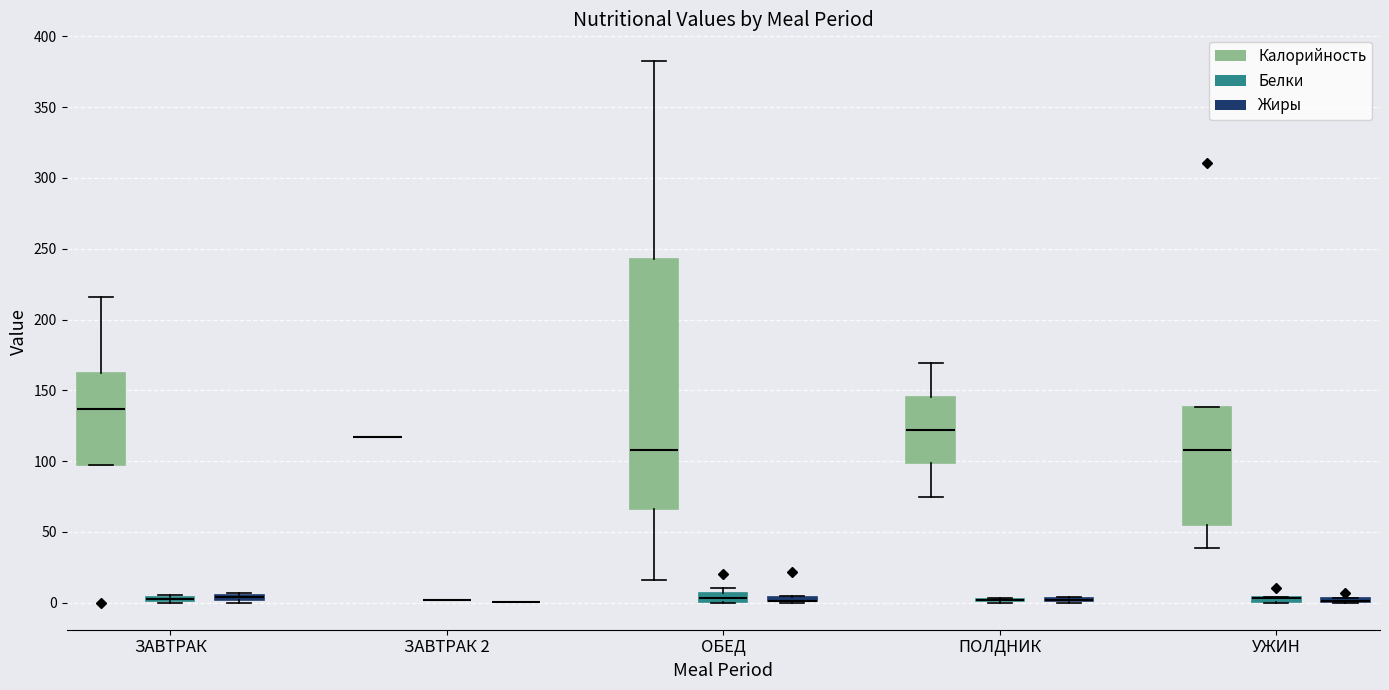

Comparing the boxes themselves (not the whiskers), which one is the tallest?

ОБЕД (Калорийность)